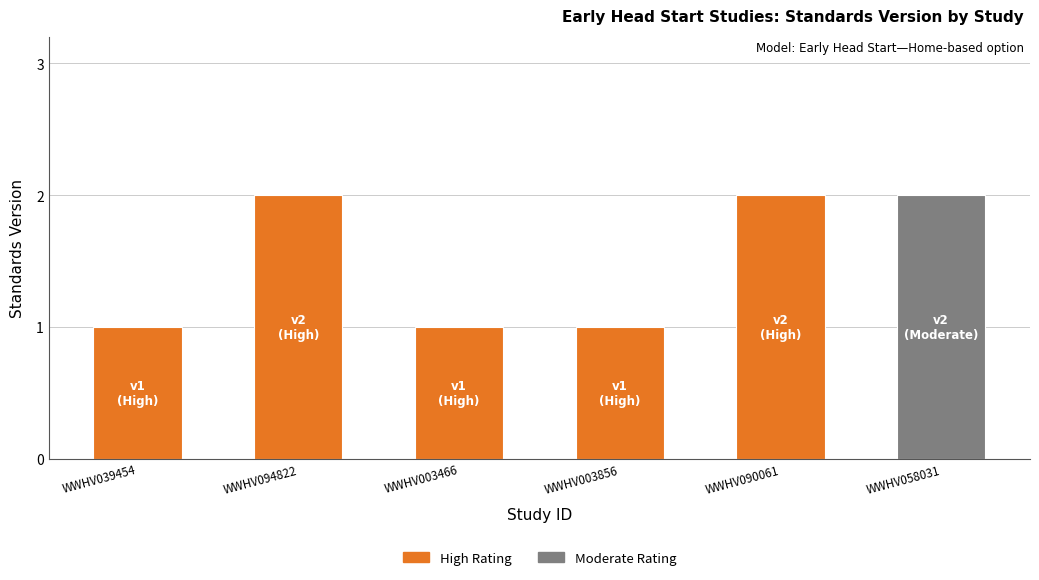

The chart shows a value of 2 at WWHV058031. True or false?

True